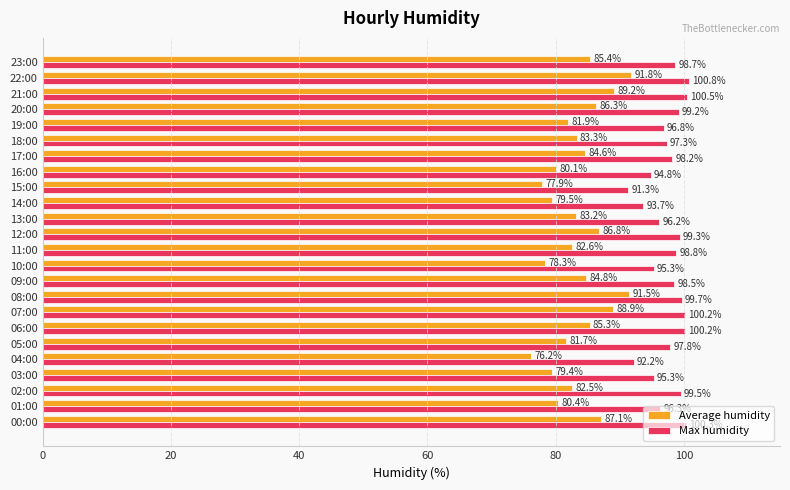

Where is Average humidity nearest to the value 84?

17:00